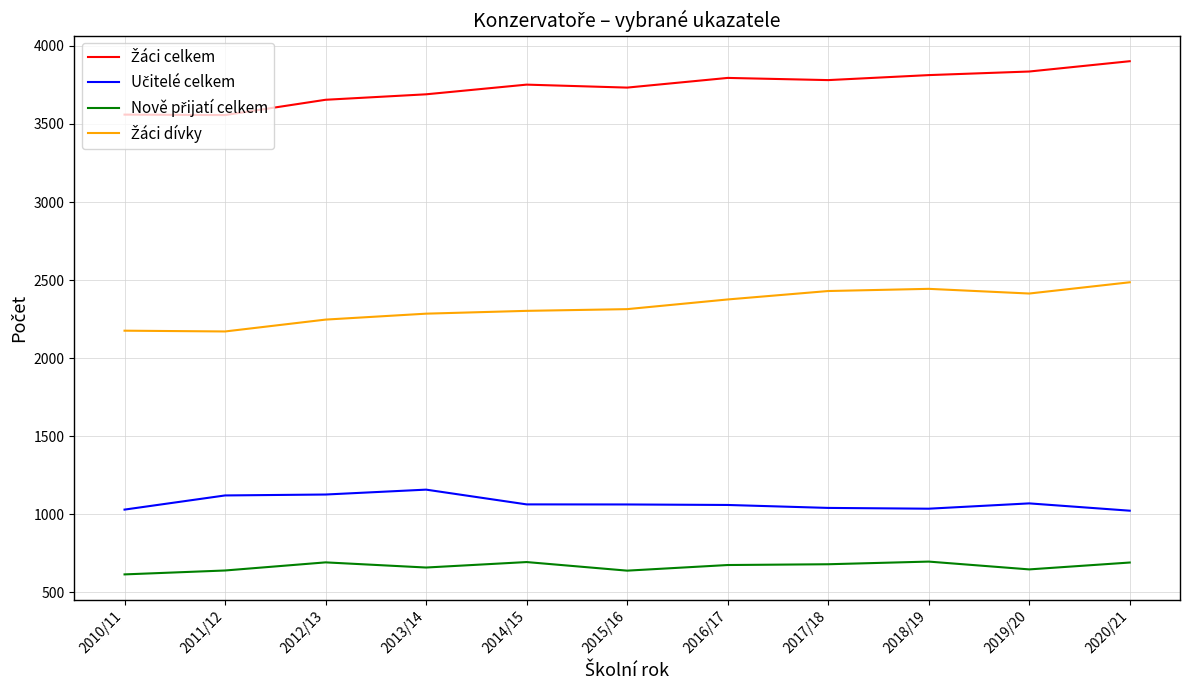

Is this an area chart (filled region under the line)?

No